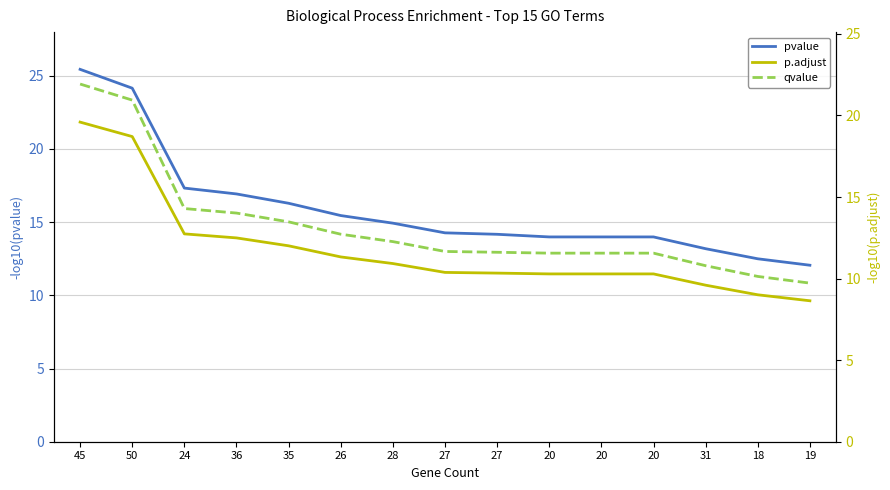

True or false: qvalue has more than 2 points higher than both neighbors.

False